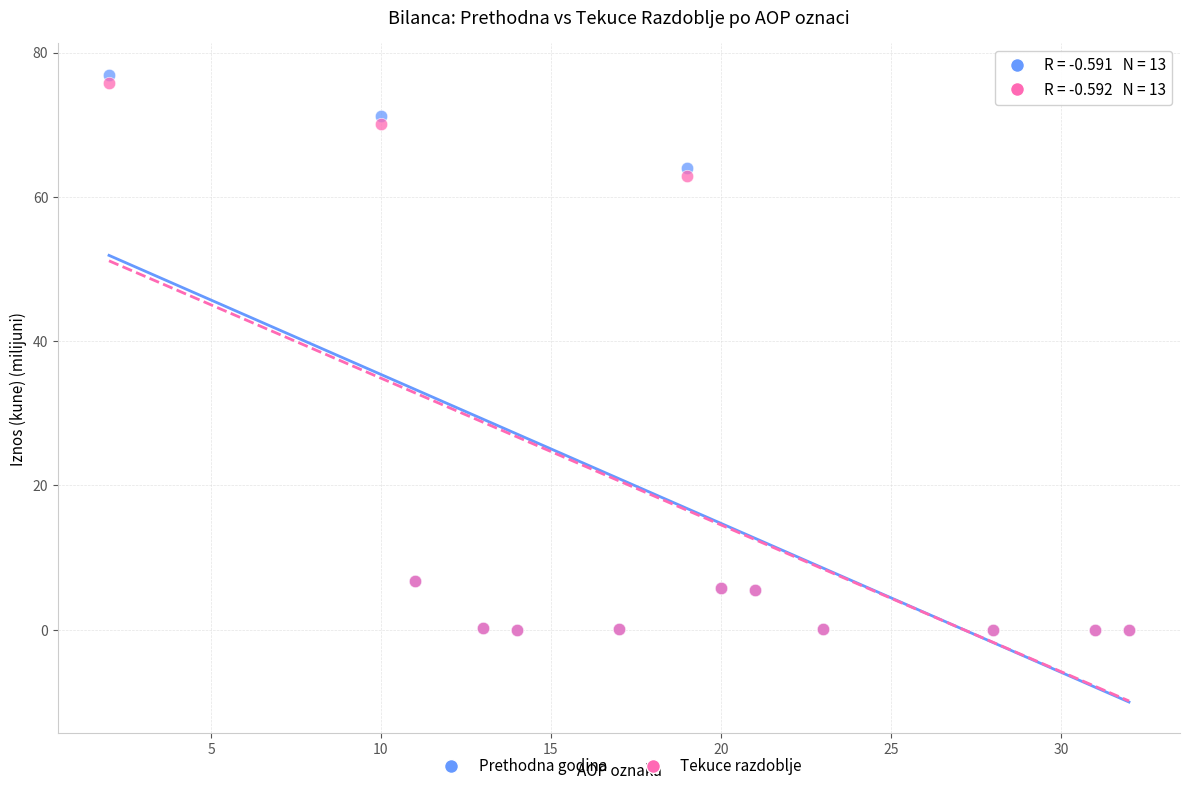

Across all series, what Y value is closest to 38?

62.9